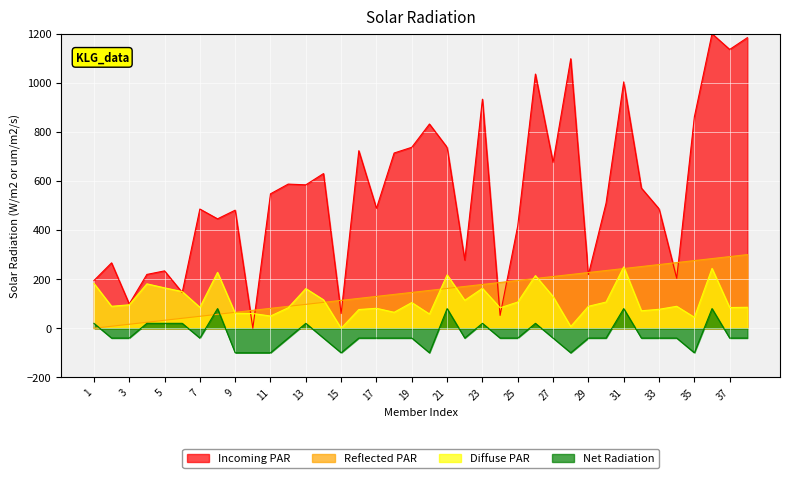

Which series has the largest total across all categories?

Incoming PAR